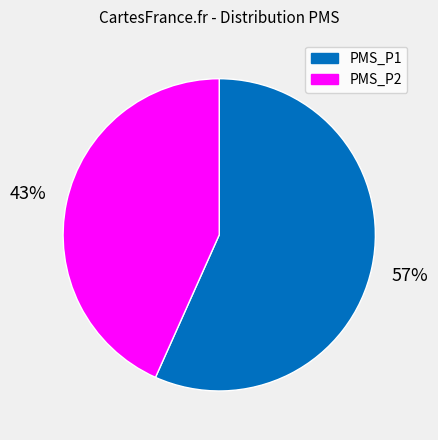

True or false: PMS_P1 accounts for 65% of the total.

False